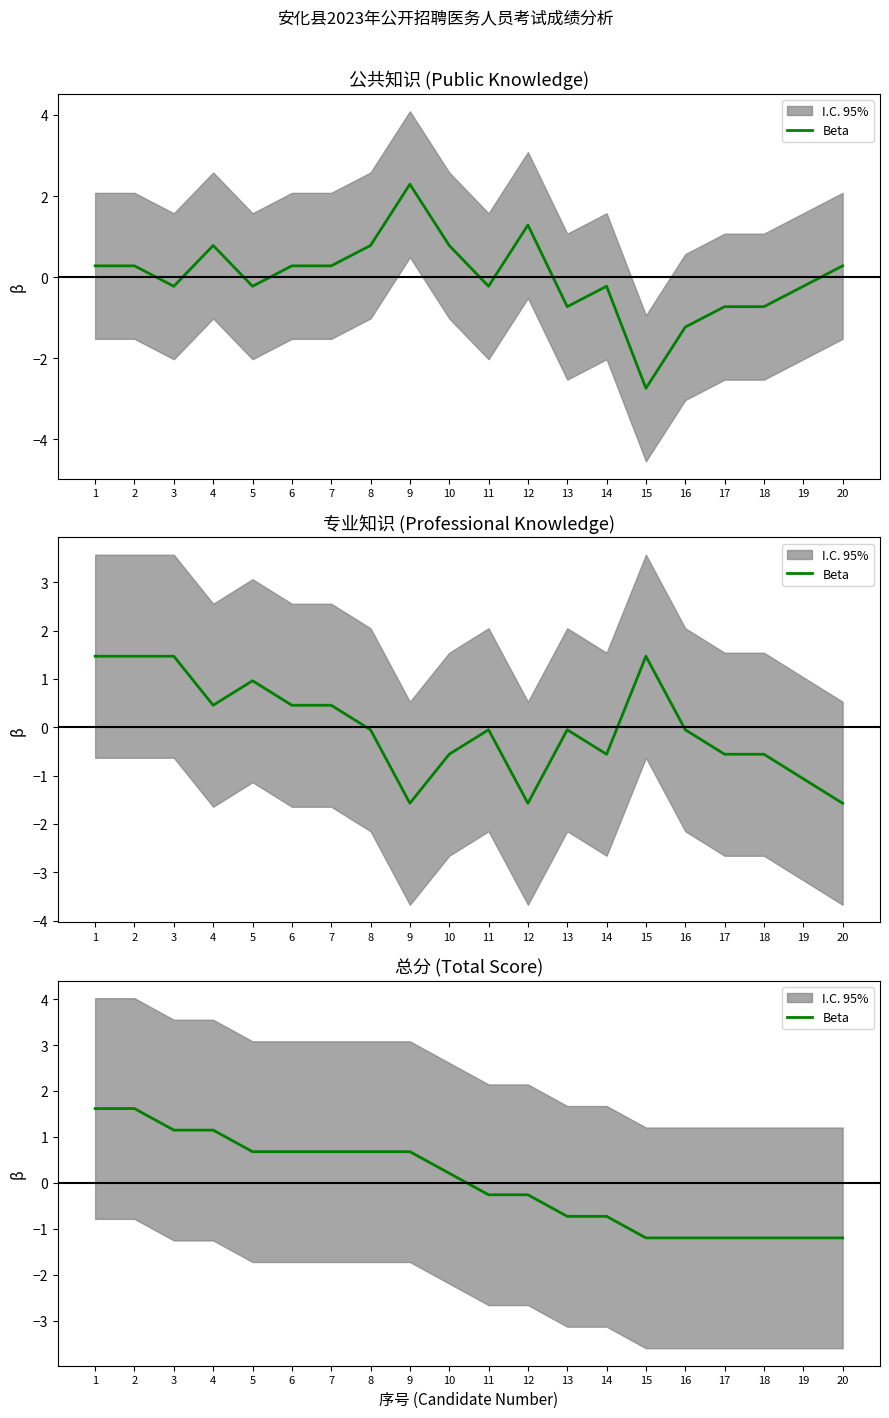

Reading left to right, what are all the values shown in this chart?

1=1.6	2=1.6	3=1.1	4=1.1	5=0.7	6=0.7	7=0.7	8=0.7	9=0.7	10=0.2	11=-0.3	12=-0.3	13=-0.7	14=-0.7	15=-1.2	16=-1.2	17=-1.2	18=-1.2	19=-1.2	20=-1.2